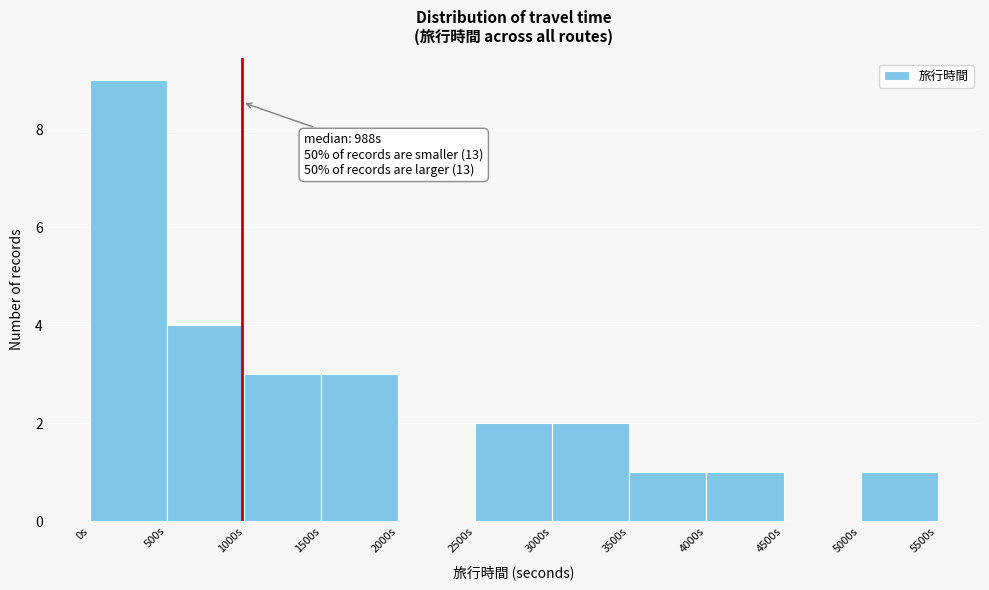

Which range on the x-axis has the tallest bar?

0 to 500